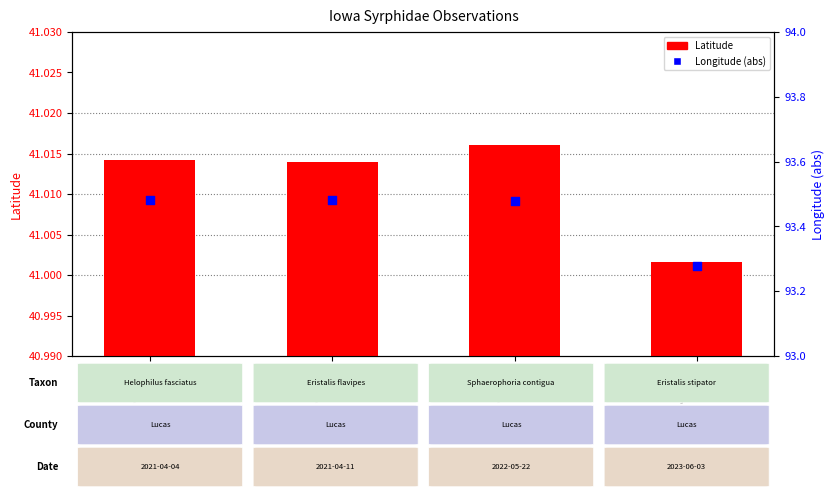

At how many categories does at least one series exceed 52?

4